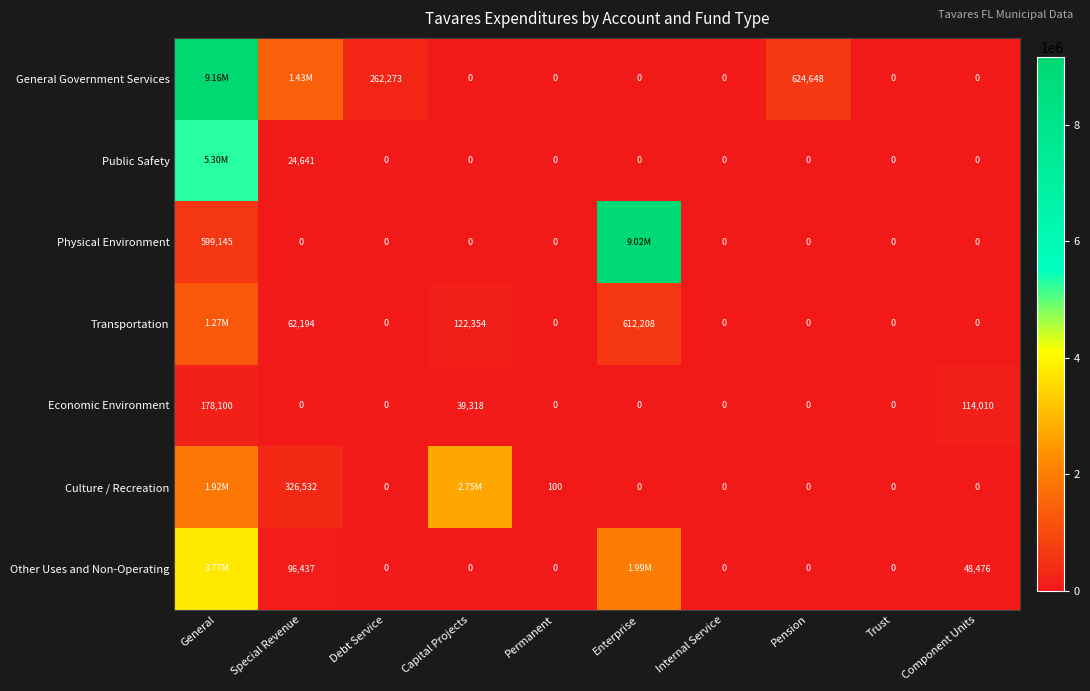

How many distinct data groups are displayed?

7